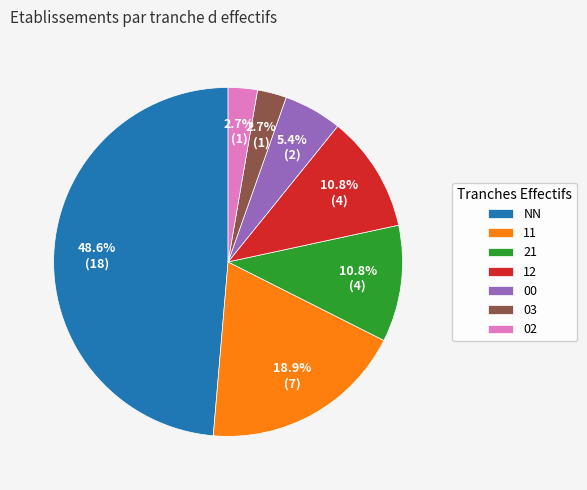

Is 03 the majority of the pie?

No